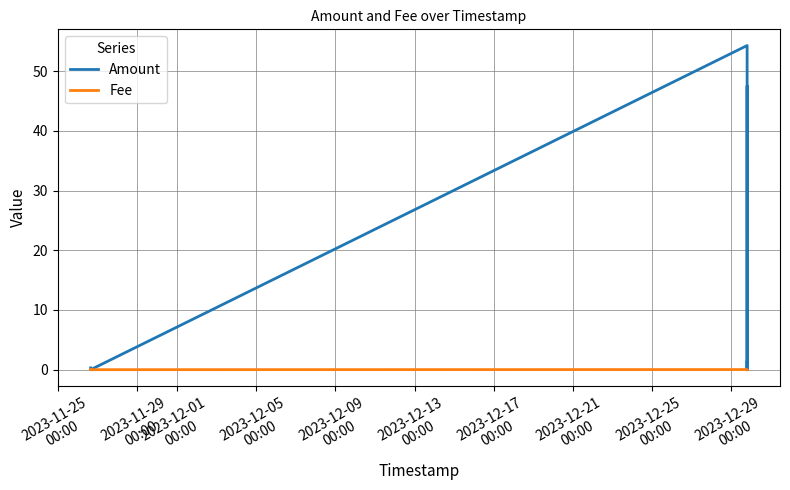

Which series has the largest total across all categories?

Amount